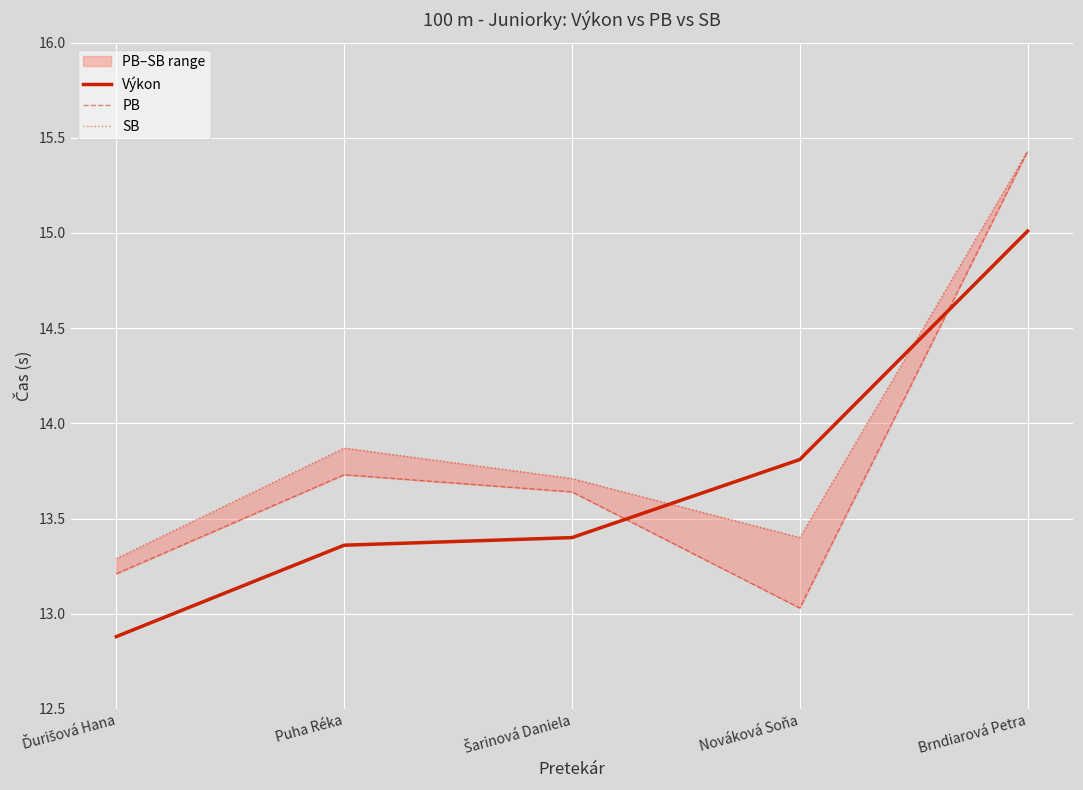

What is the highest value of the PB series?

15.4